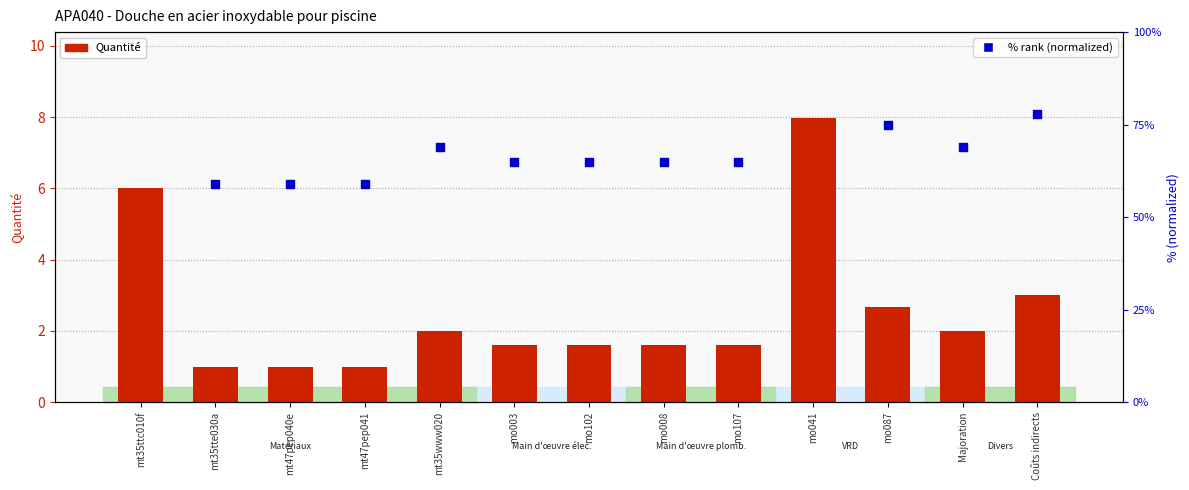

What is the total value across all series at mt35tte030a?

60.0